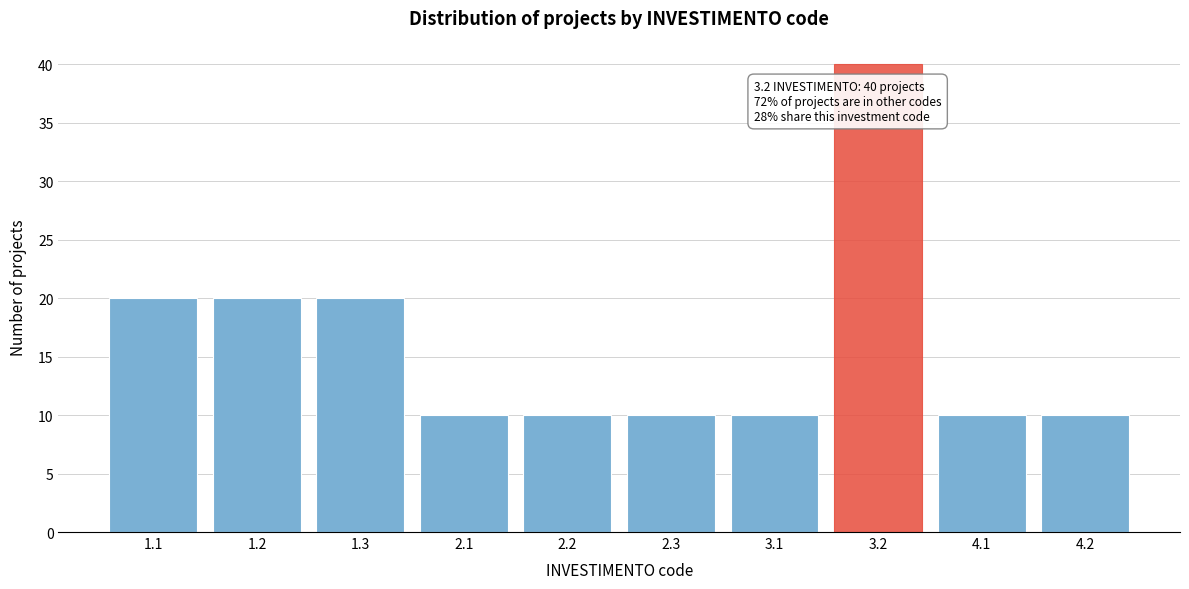

Reading left to right, extract all data points from this chart.

20	20	20	10	10	10	10	40	10	10